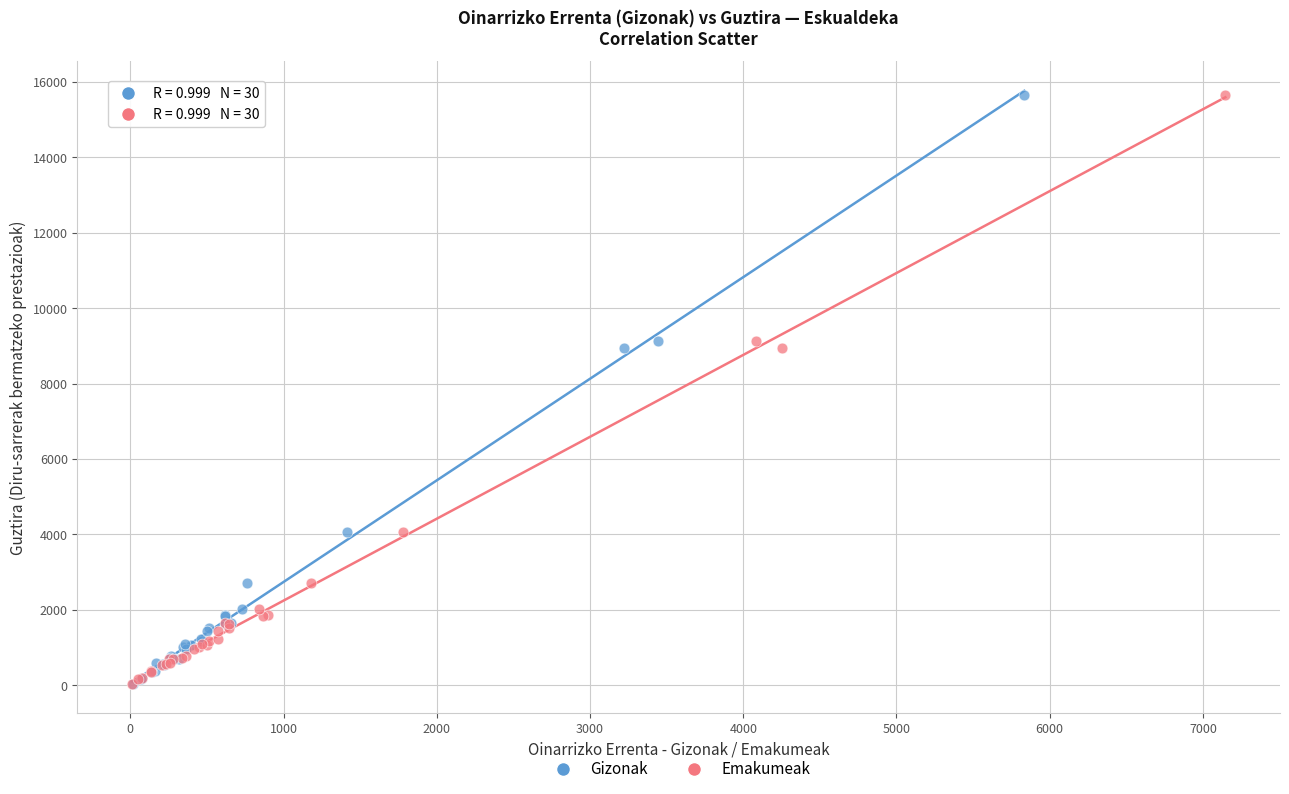

What are all the series names shown in the legend?

Gizonak, Emakumeak